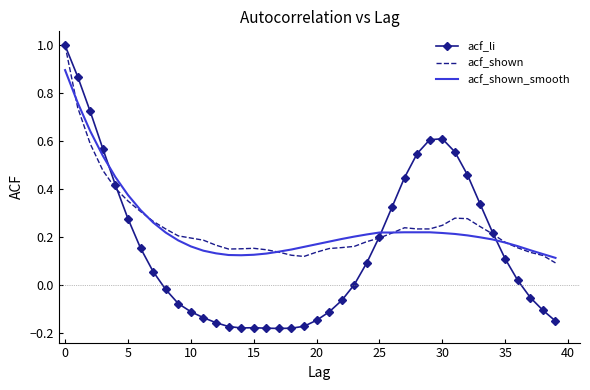

Which series has the largest range (max minus min)?

acf_li